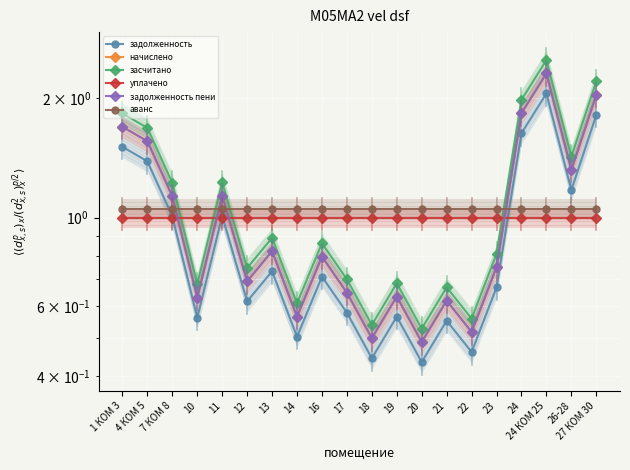

Between 19 and 24, which series saw the biggest shift?

засчитано